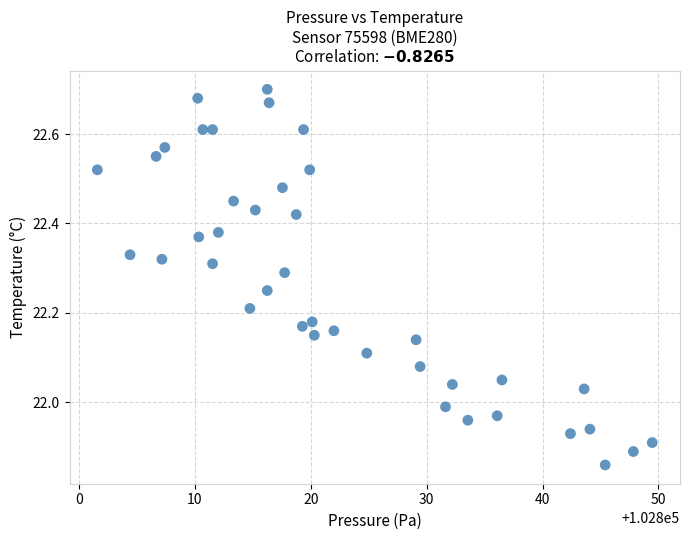

What is the range of X values (max minus min)?

47.9